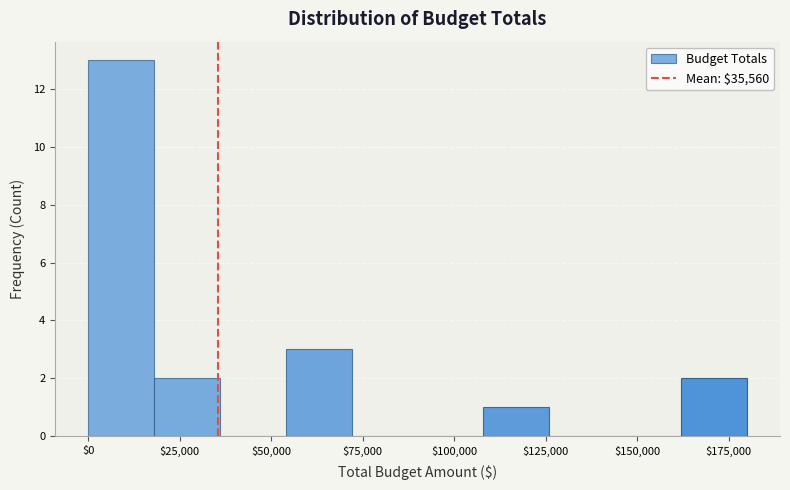

Read against the x-axis, roughly where is the centre of the tallest bar?

10000